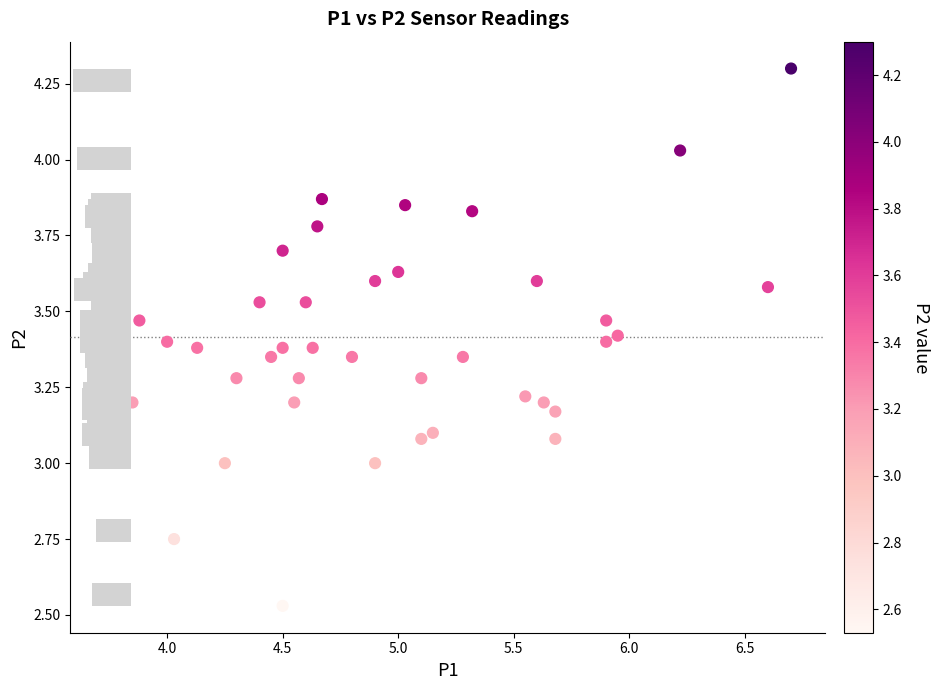

How many data points are displayed?

40